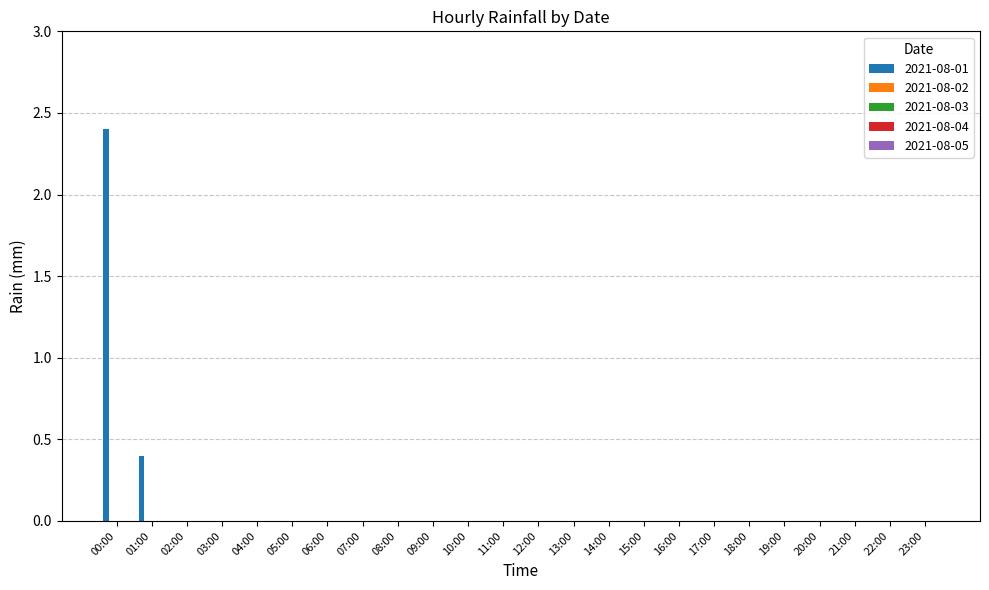

What is the greatest value displayed?

2.4